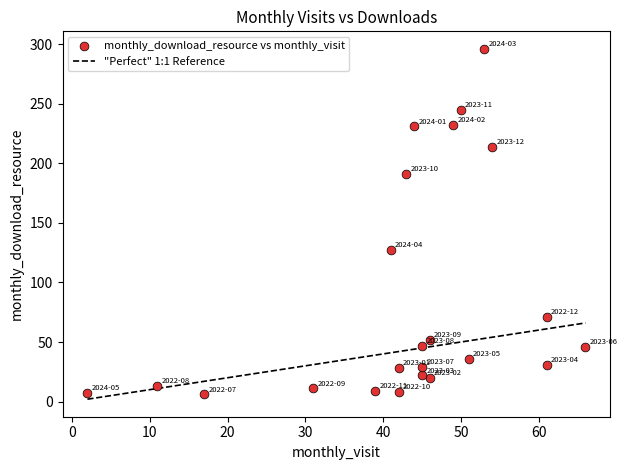

What Y value in the scatter plot is closest to 151?

127